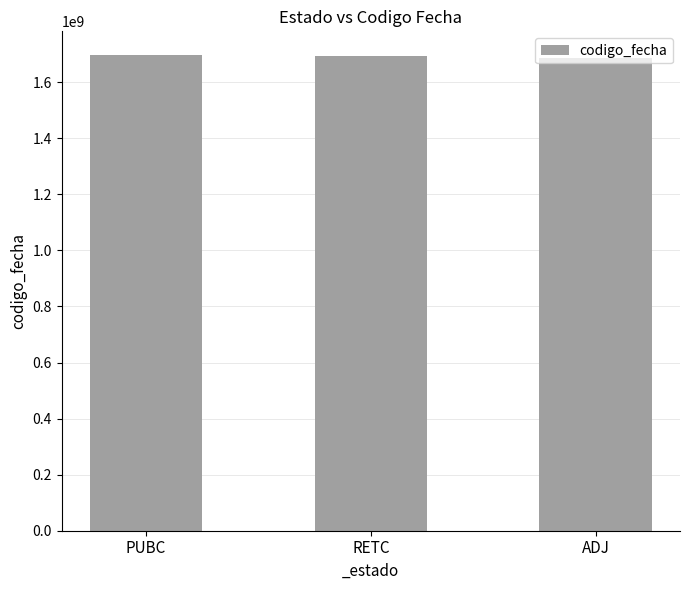

Where does the data first go above 1692236055?

PUBC